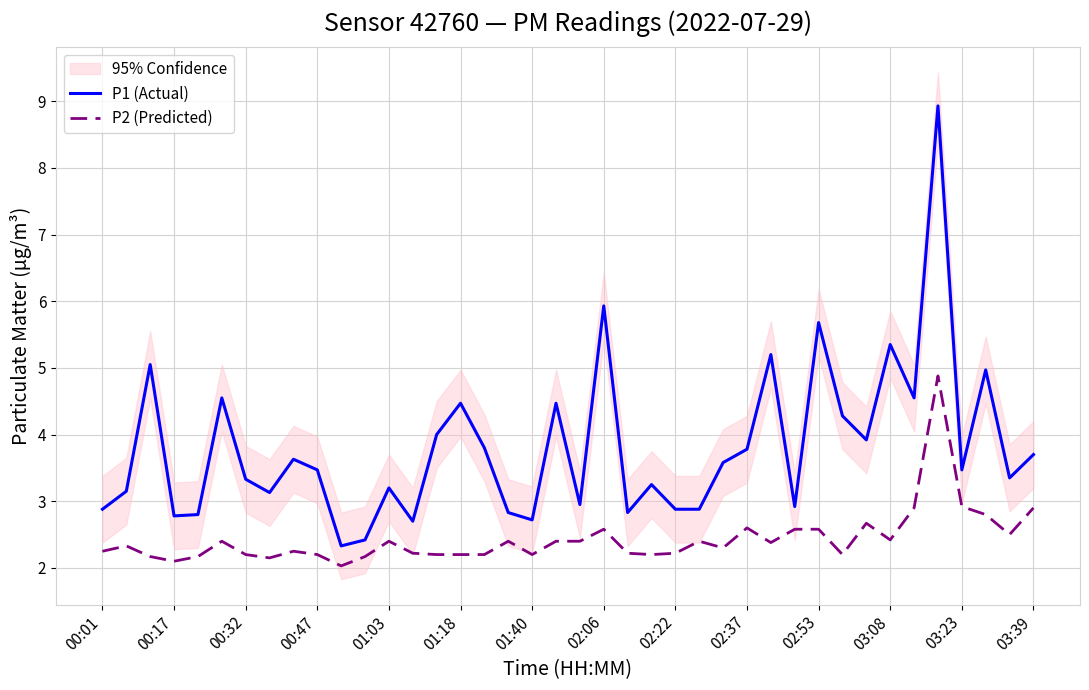

At which category does the chart reach its peak across all series?

35